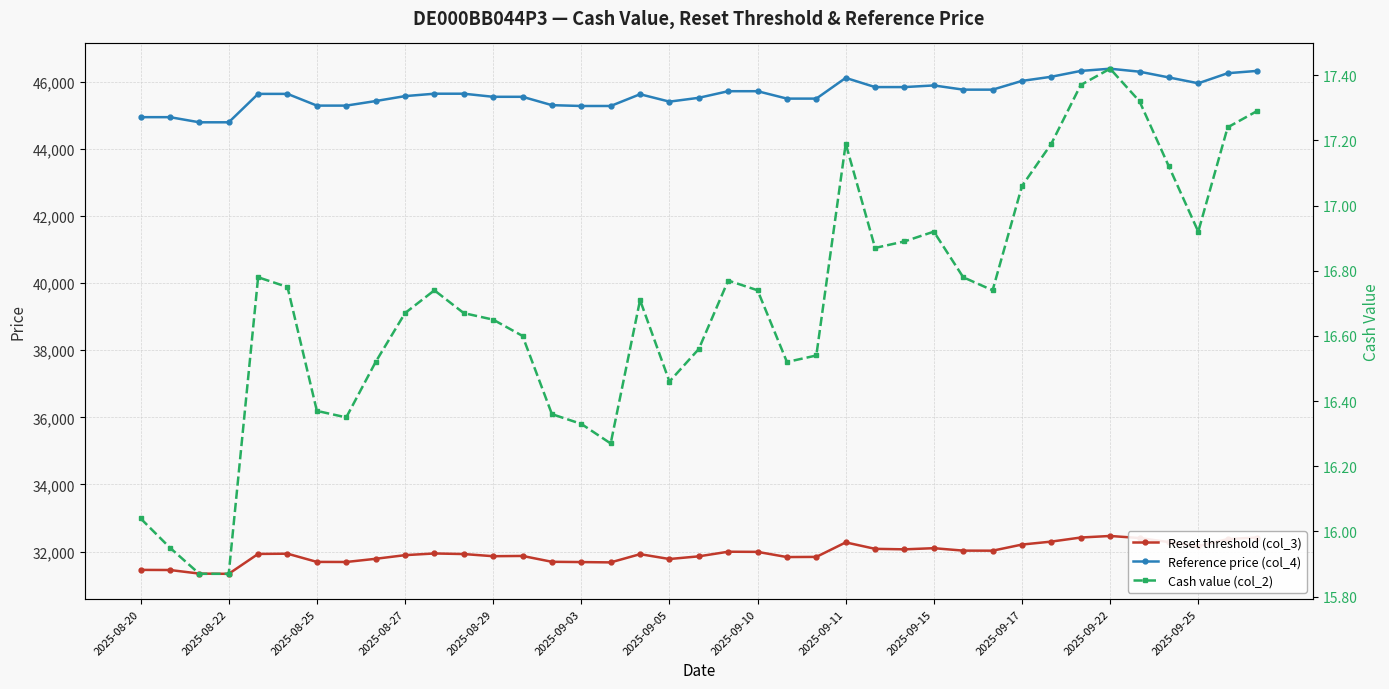

What is the difference between the highest and lowest values at 22?

45474.4